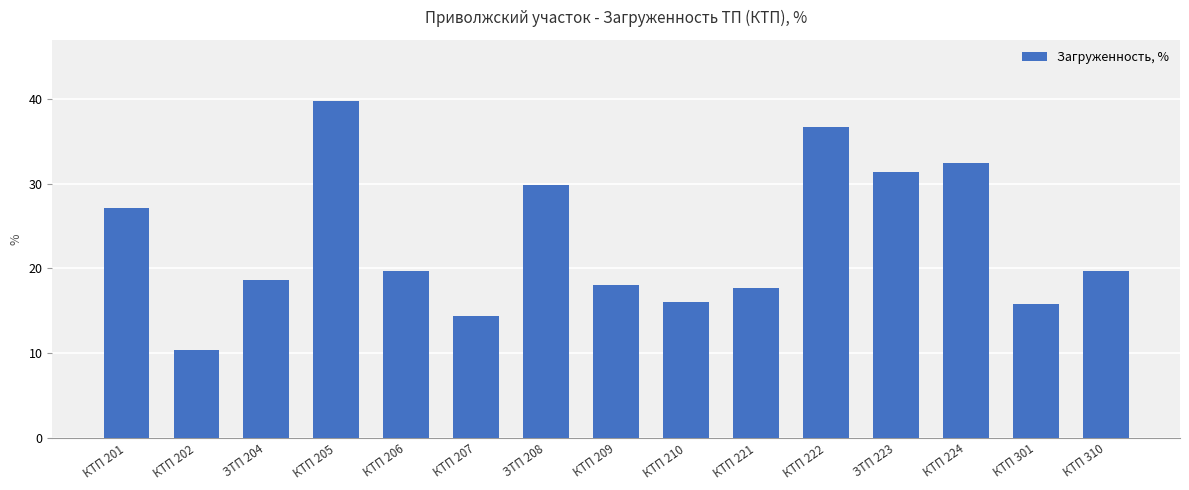

At which category does the chart reach its minimum across all series?

КТП 202